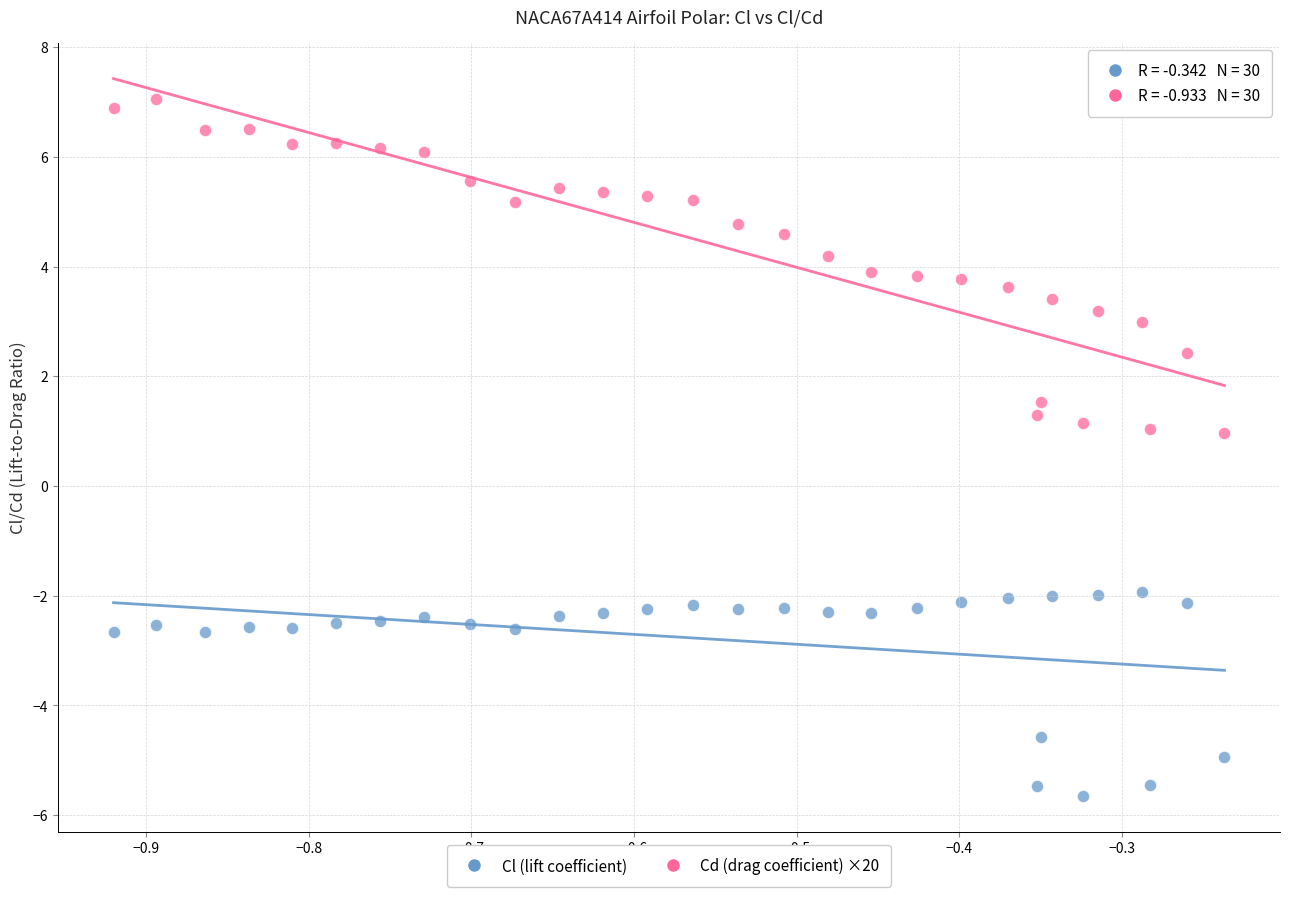

Which series contains the highest Y value?

Cd (drag coefficient) ×20